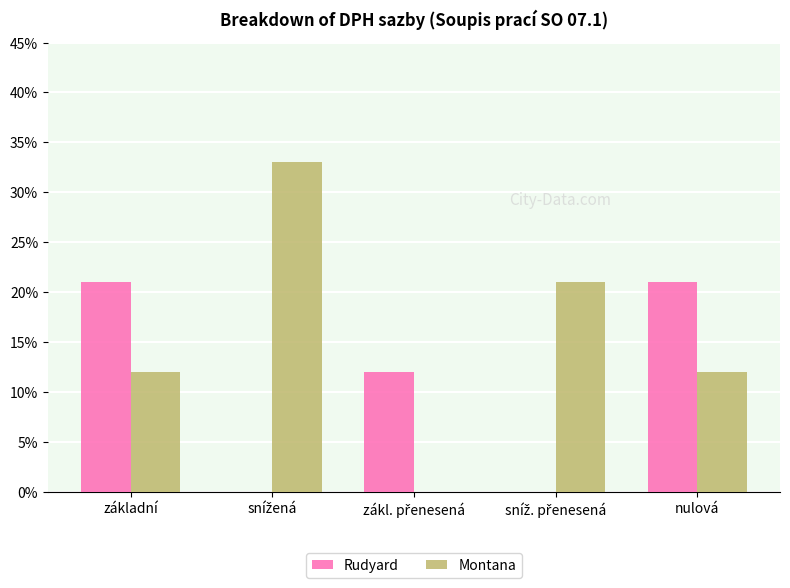

Are the bars grouped side by side (vs. stacked)?

Yes